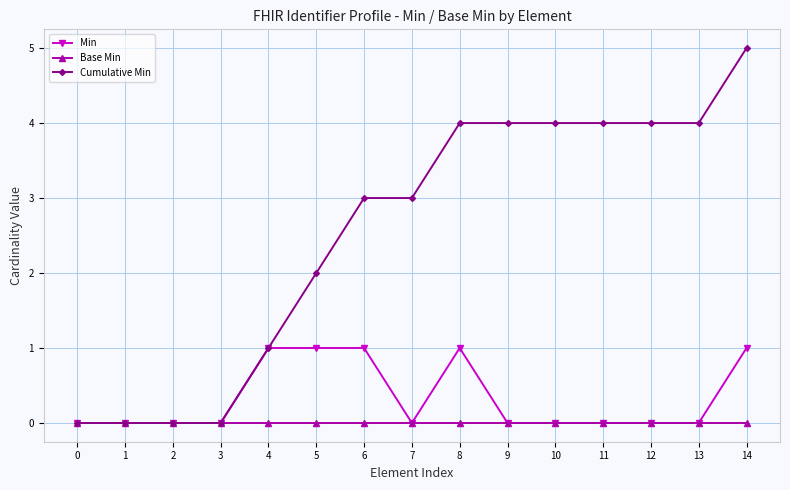

Reading right to left, what are all the values shown in this chart?

Min: 1	0	0	0	0	0	1	0	1	1	1	0	0	0	0
Base Min: 0	0	0	0	0	0	0	0	0	0	0	0	0	0	0
Cumulative Min: 5	4	4	4	4	4	4	3	3	2	1	0	0	0	0